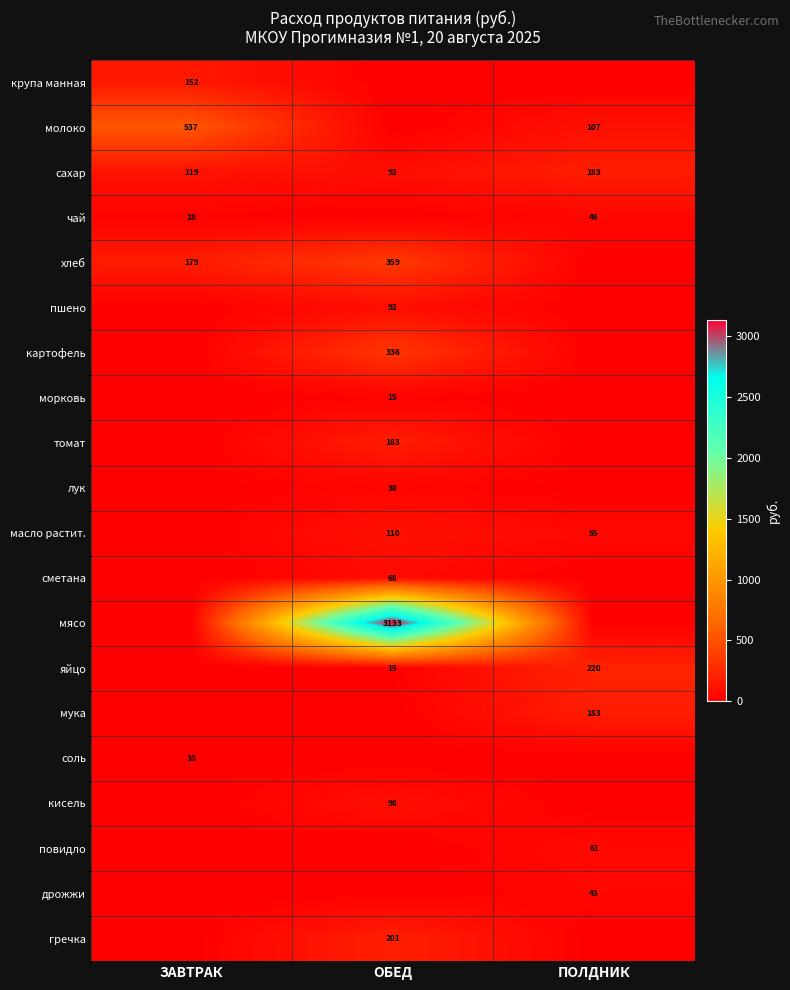

The лук series shows 38 at ОБЕД. True or false?

True